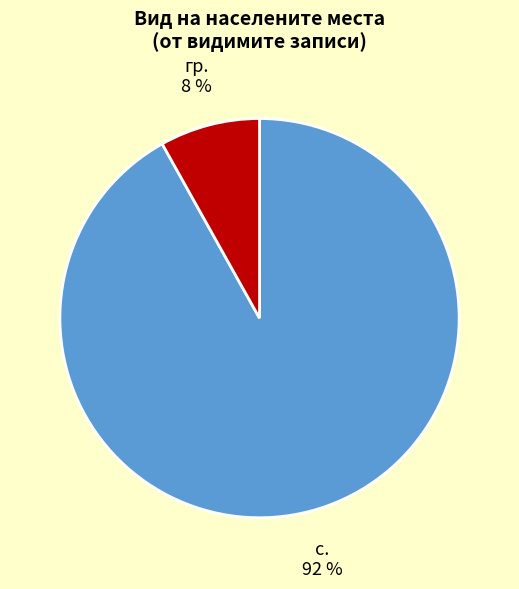

Does any single category account for the majority?

Yes